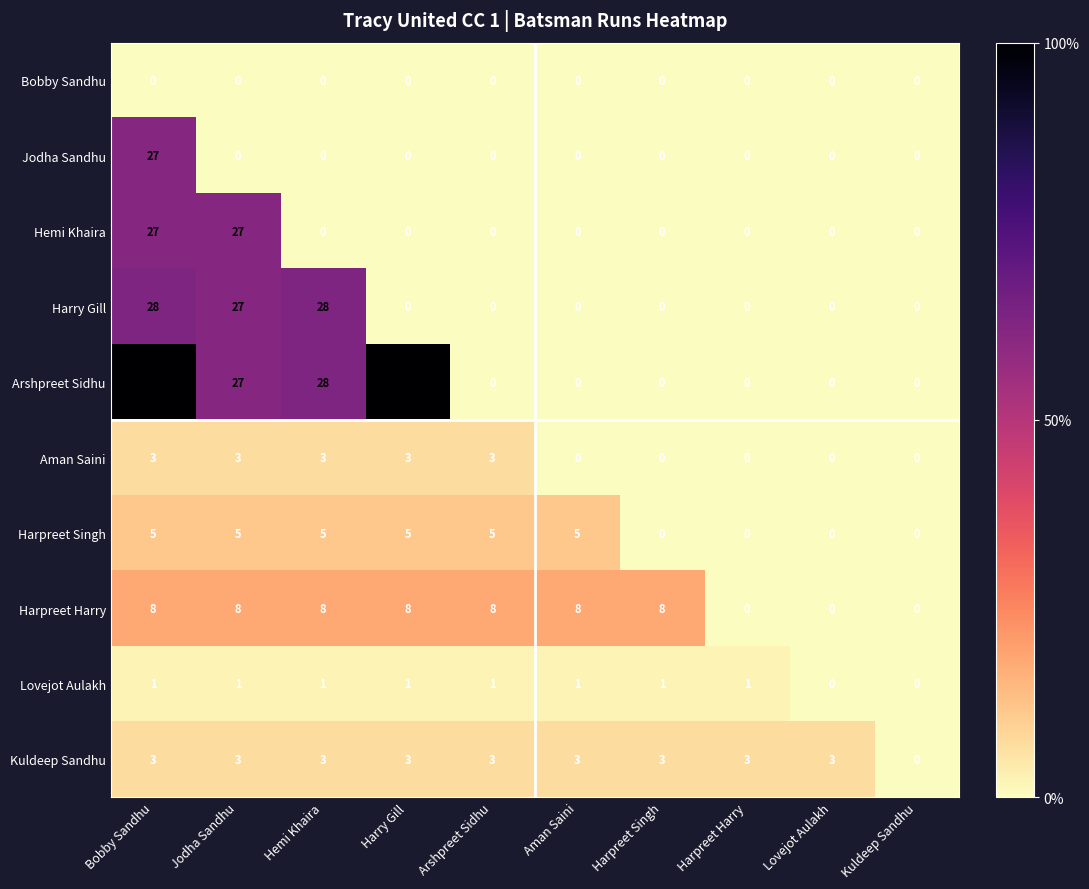

What is the difference between the maximum and second lowest values in the Aman Saini series?

3